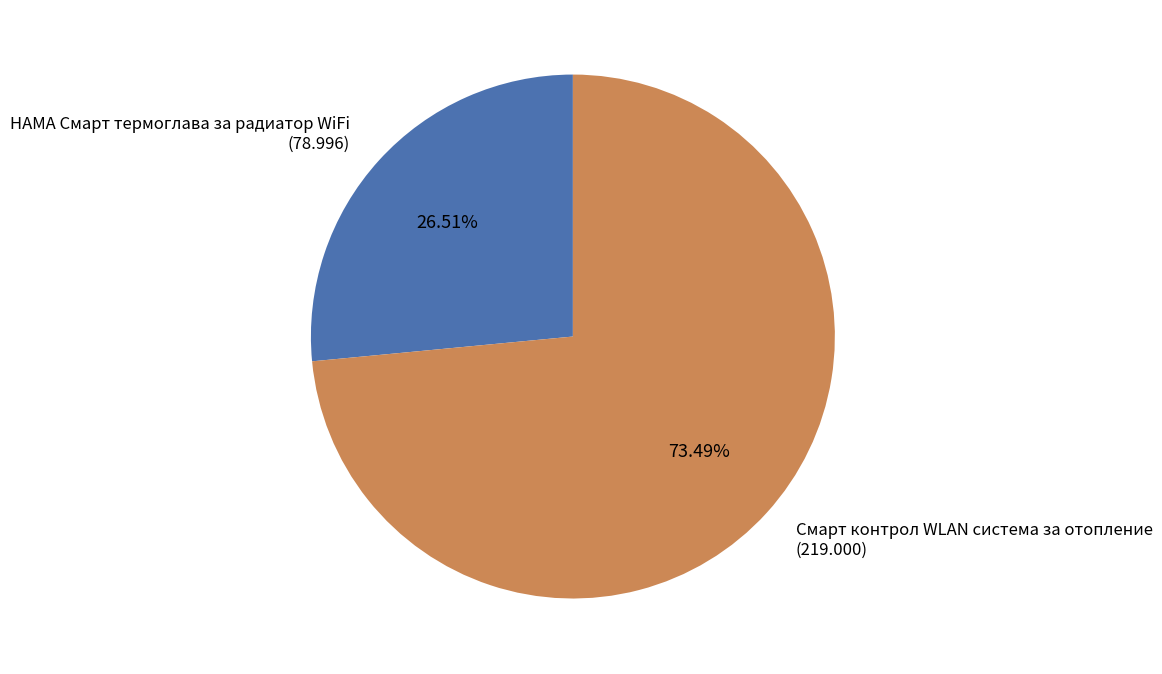

The Смарт контрол WLAN система за отопление slice represents 73% of the pie. True or false?

True